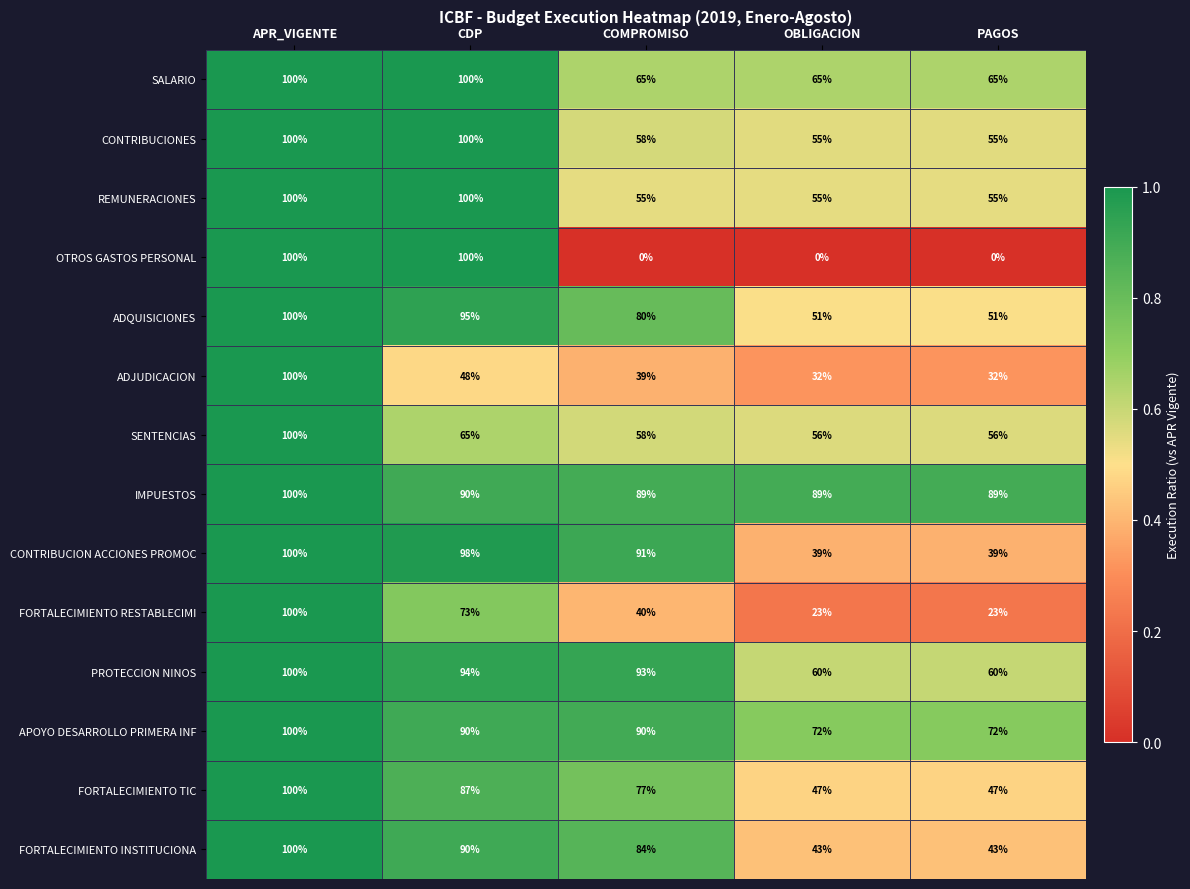

What is the approximate value of SENTENCIAS at CDP?

65